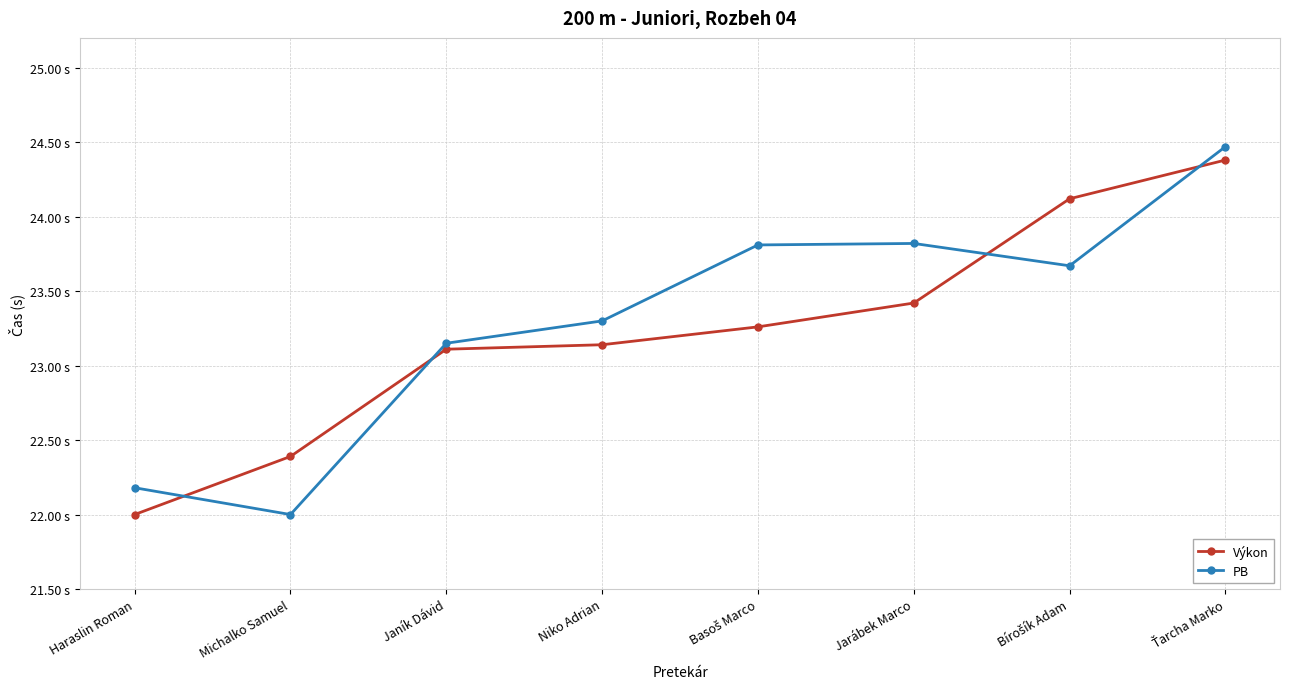

Is this an area chart (filled region under the line)?

No